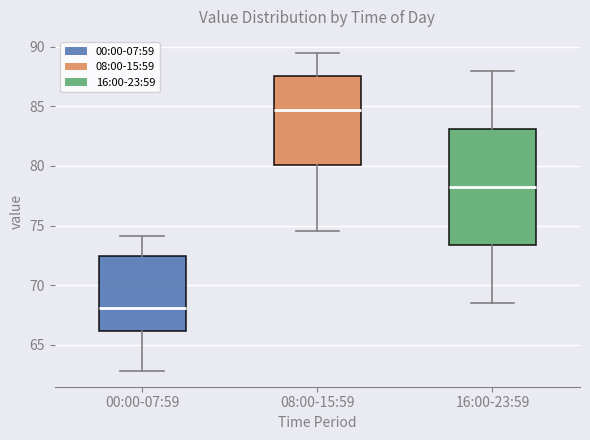

Reading left to right, read every box against the y-axis: the position of its median line, the range the box covers, and the ends of its whiskers. The values are not printed on the chart, so give them approximately, as read against the axis.

00:00-07:59: median 68.0, box 66.0 to 72.5, whiskers 63.0 to 74.0
08:00-15:59: median 84.5, box 80.0 to 87.5, whiskers 74.5 to 89.5
16:00-23:59: median 78.5, box 73.5 to 83.0, whiskers 68.5 to 88.0